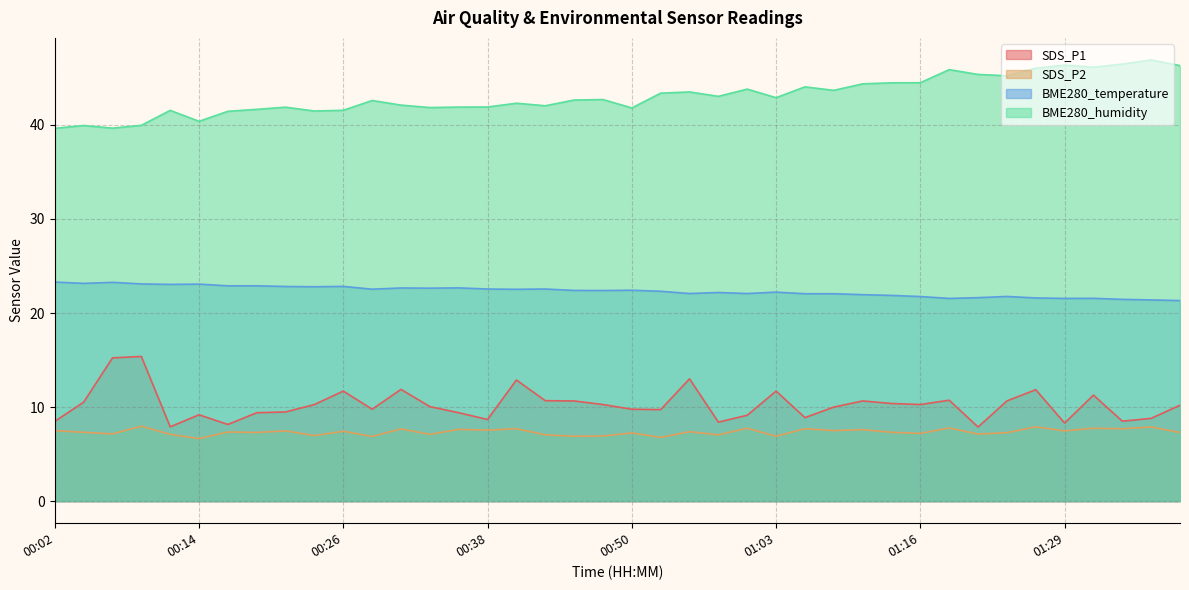

What position from the left is 00:46?

19